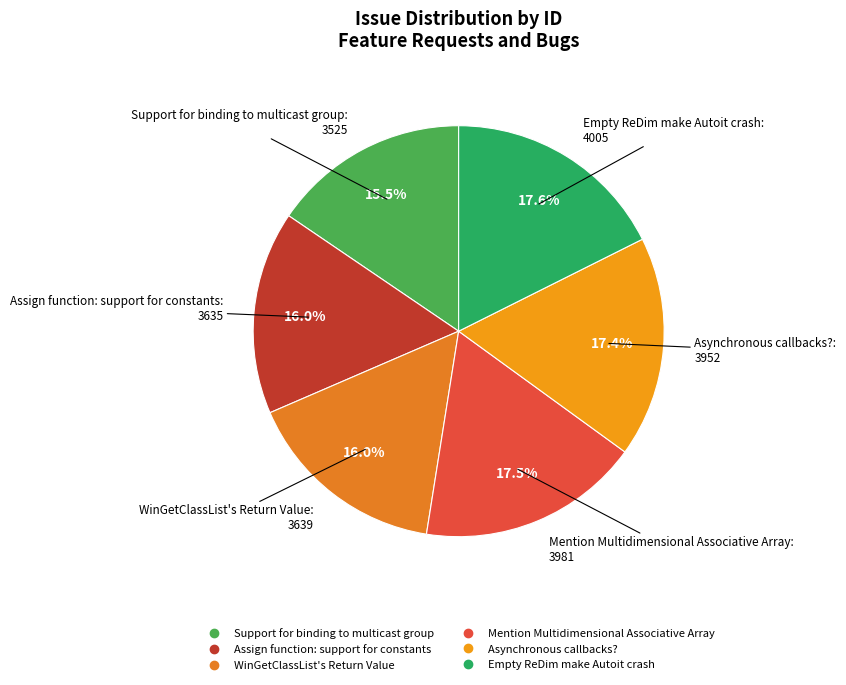

What portion of the pie excludes Support for binding to multicast group?

84.5%